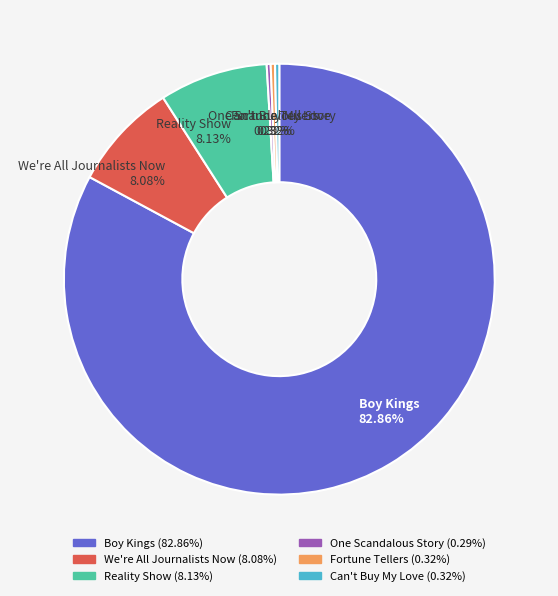

What portion of the pie excludes One Scandalous Story?

99.7%